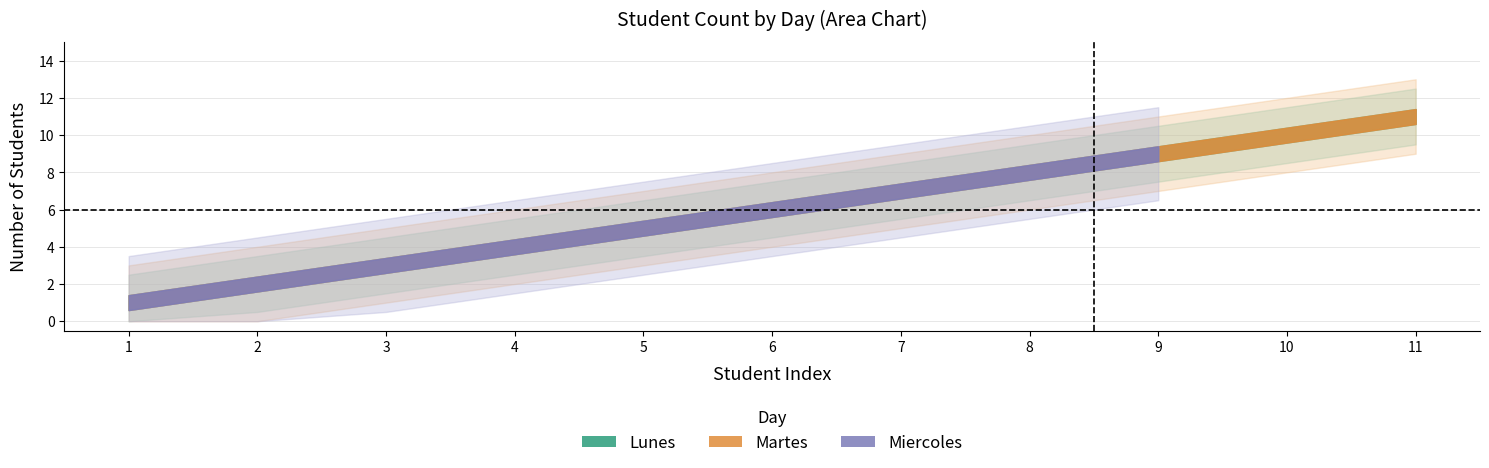

What is the maximum value shown in the chart?

11